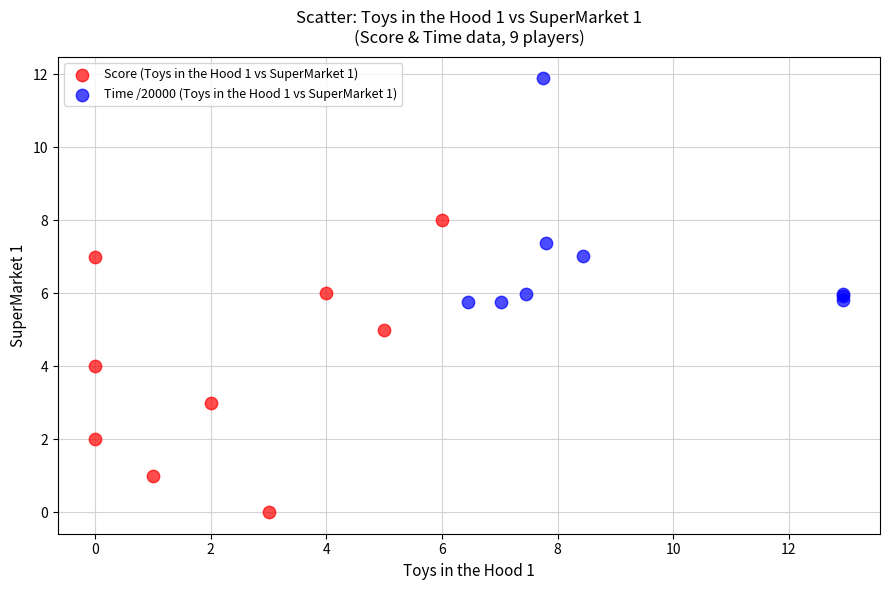

Which series contains the highest Y value?

Time /20000 (Toys in the Hood 1 vs SuperMarket 1)